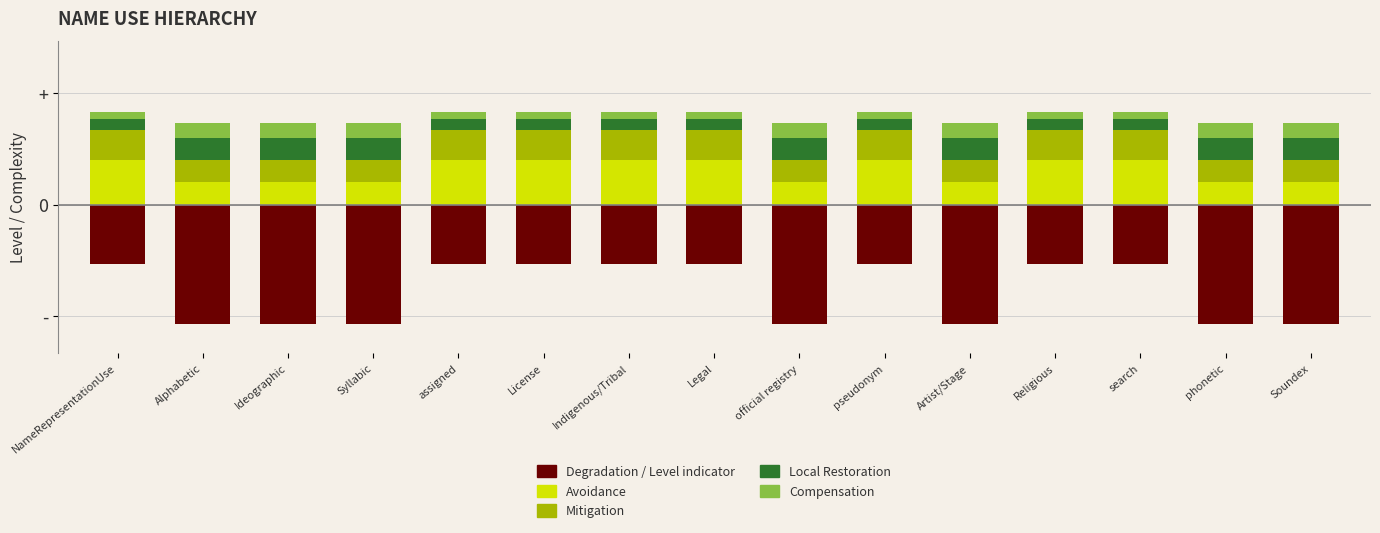

Are the bars horizontal?

No